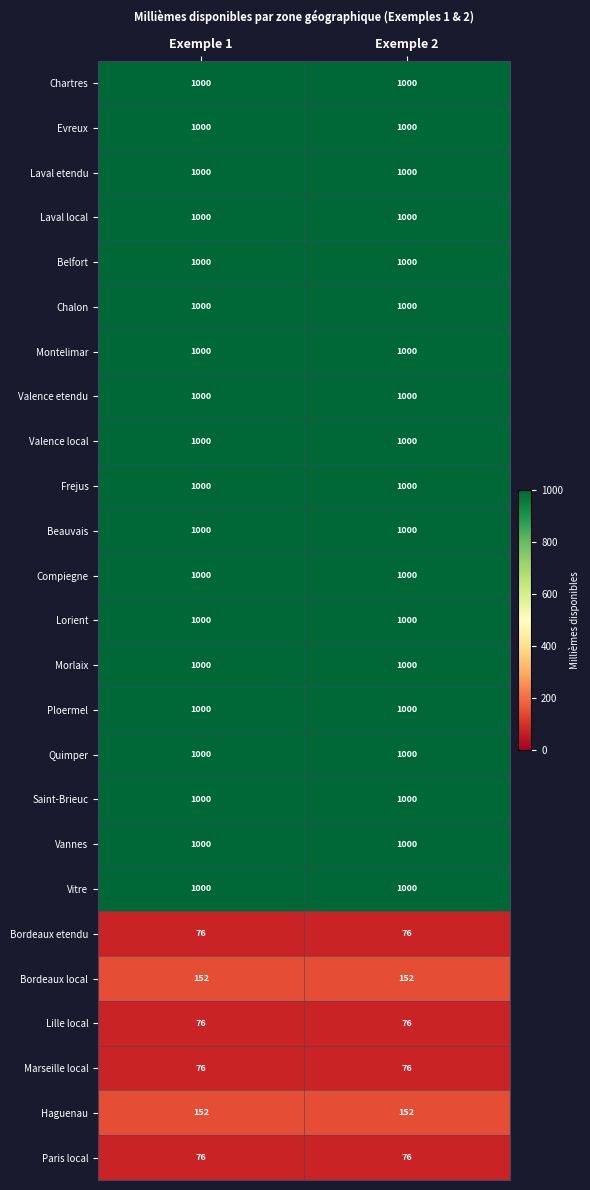

What is the maximum value shown in the chart?

1000